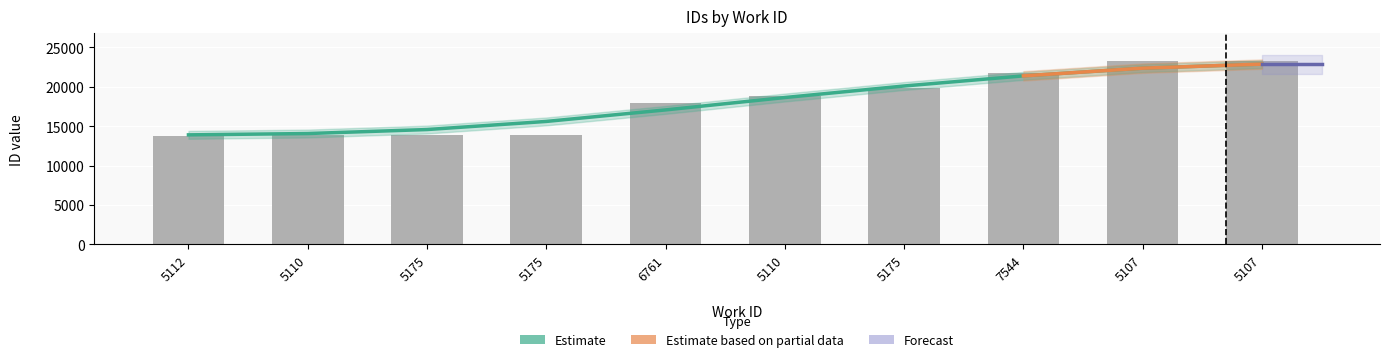

Are the bars horizontal?

No